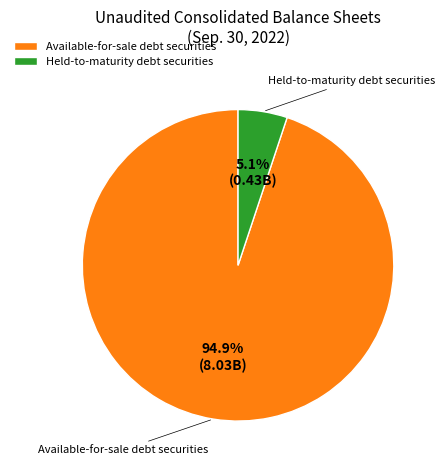

To the nearest percent, what is the average slice percentage?

50%